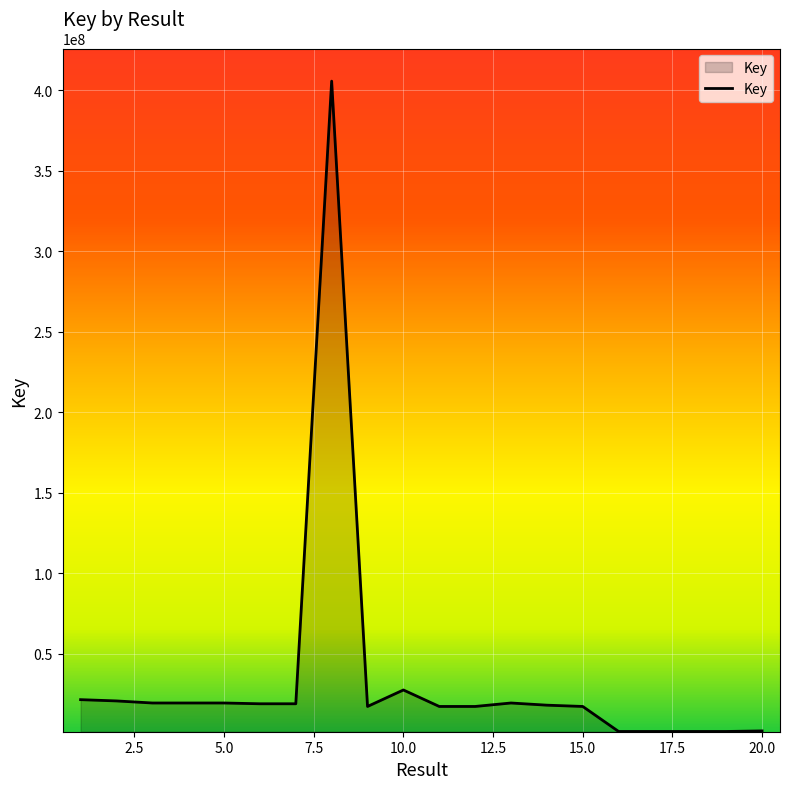

What is the greatest value displayed?

405776108